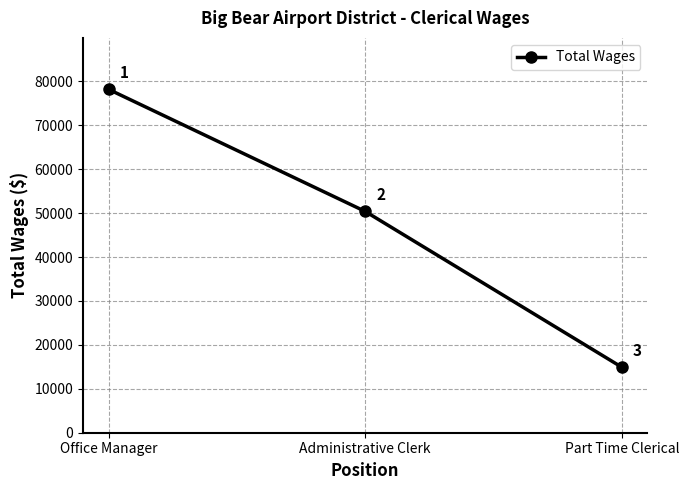

How many values are below 50380?

1